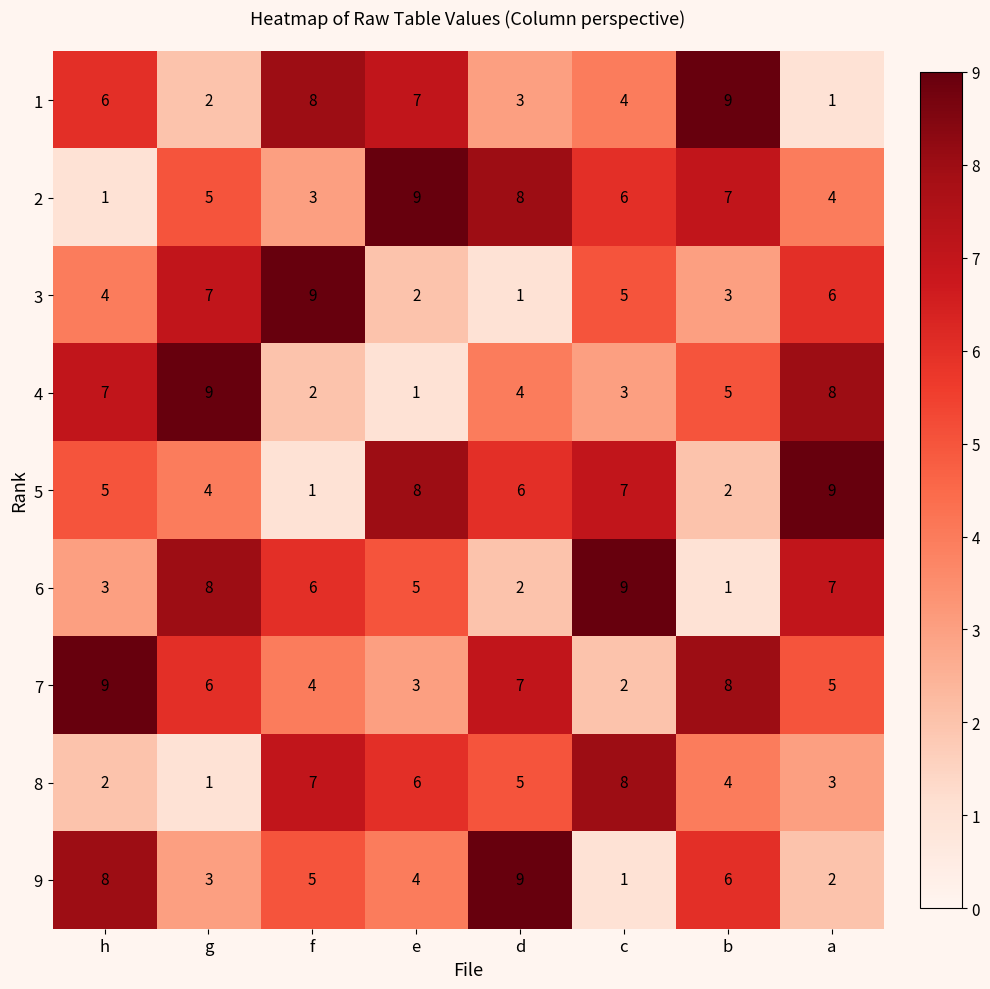

At which label does 4 first exceed 5?

h